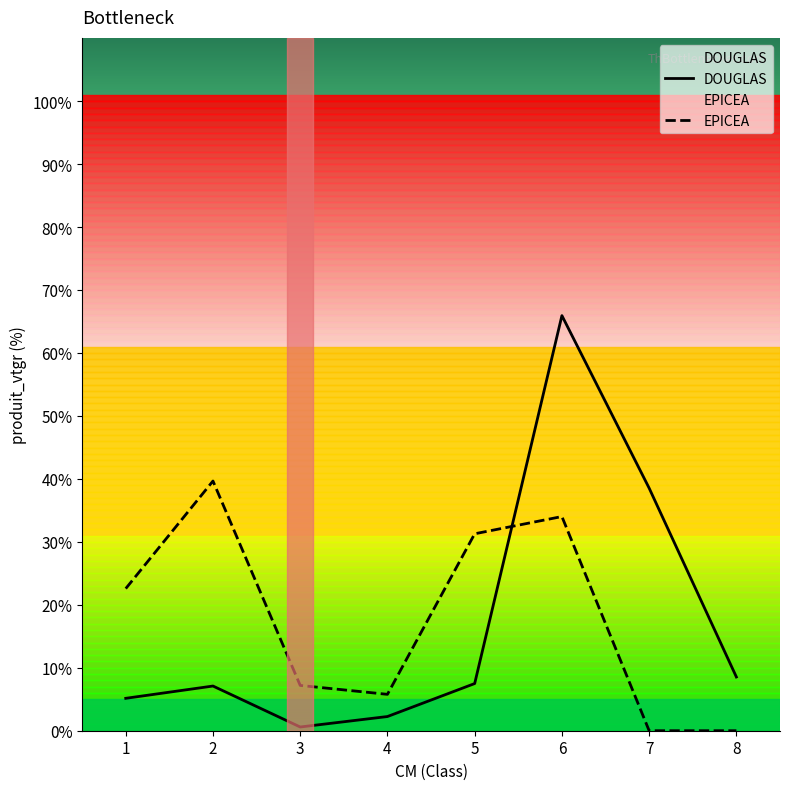

The EPICEA series shows 13.8 at 5. True or false?

False